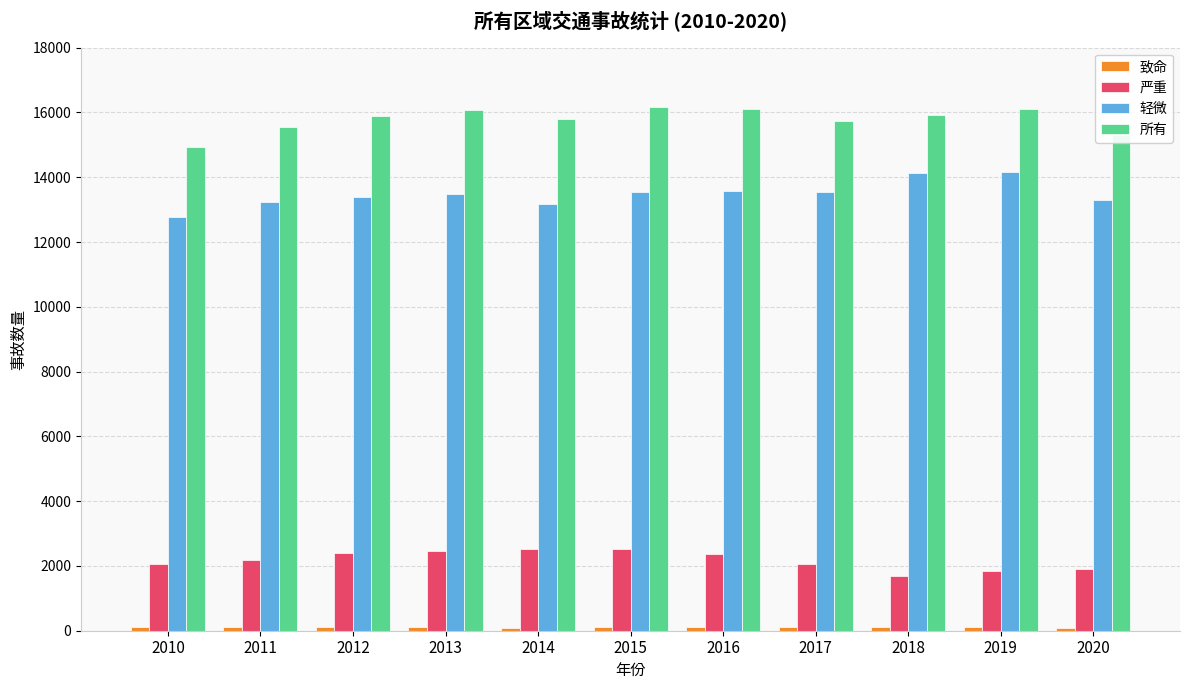

How many bars are there in each group?

4